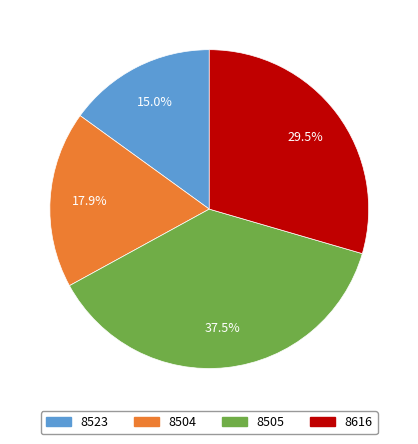

Which slice is the smallest?

8523